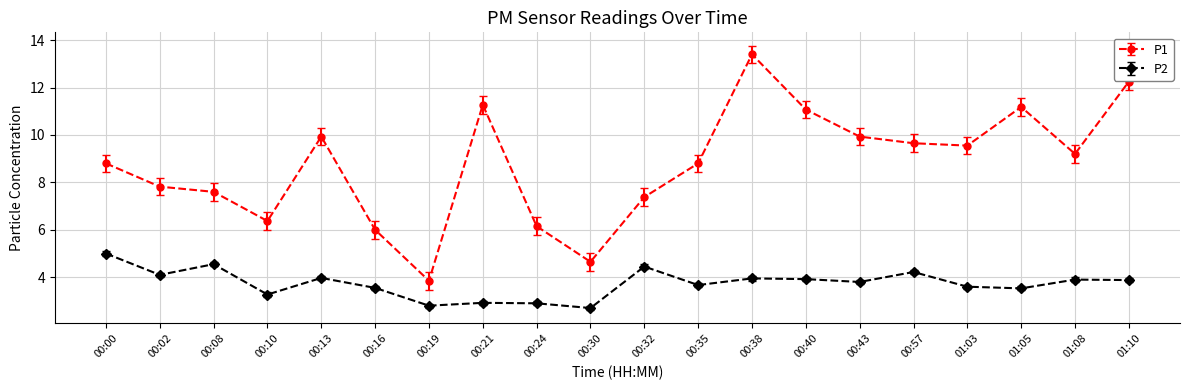

What is the total value across all series at 00:19?

6.7